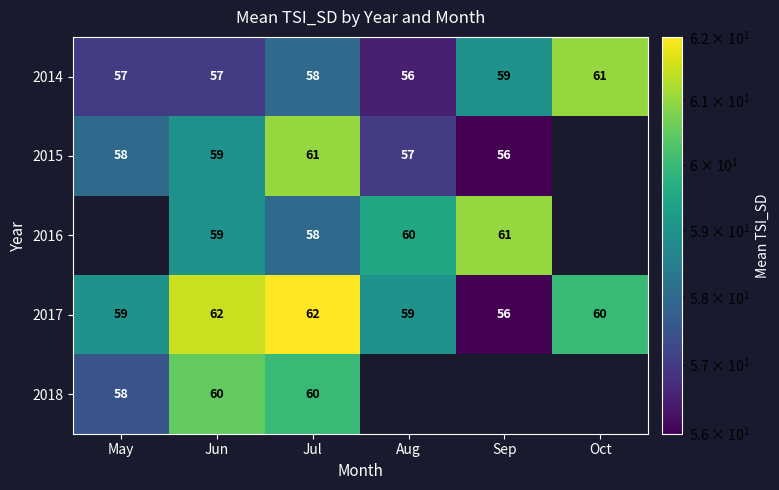

How many 2017 values are between 59 and 62?

5